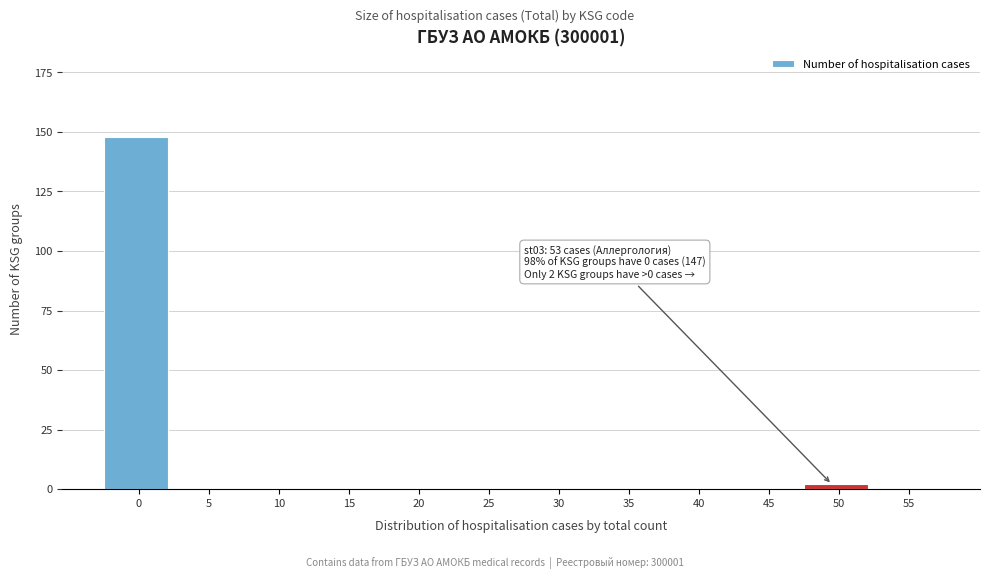

Reading left to right, what are all the values shown in this chart?

0=148	5=0	10=0	15=0	20=0	25=0	30=0	35=0	40=0	45=0	50=2	55=0